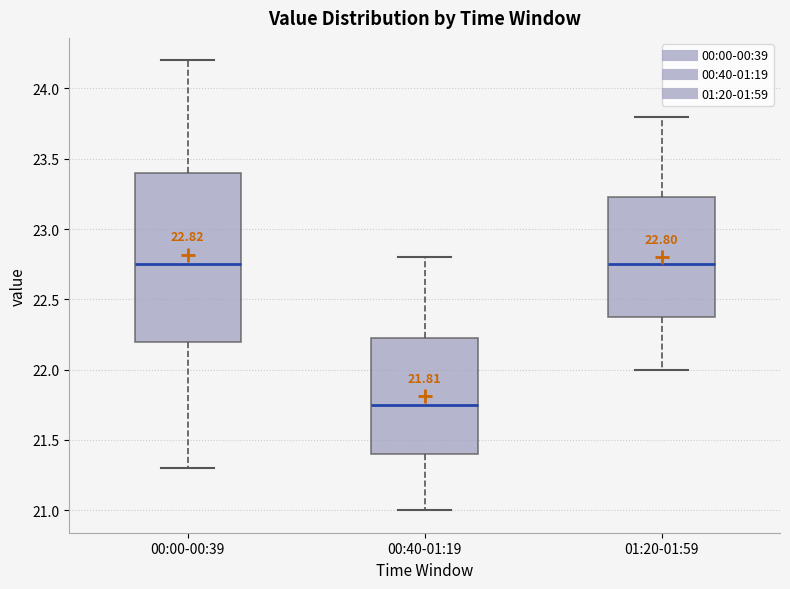

Which box is the tallest, from its lower edge to its upper edge?

00:00-00:39